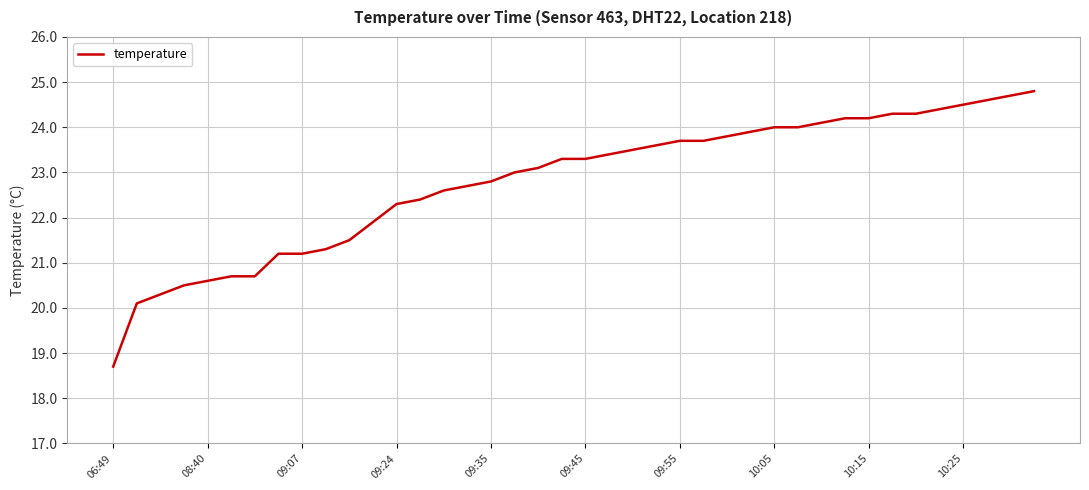

What is the difference between the maximum and minimum values?

6.1